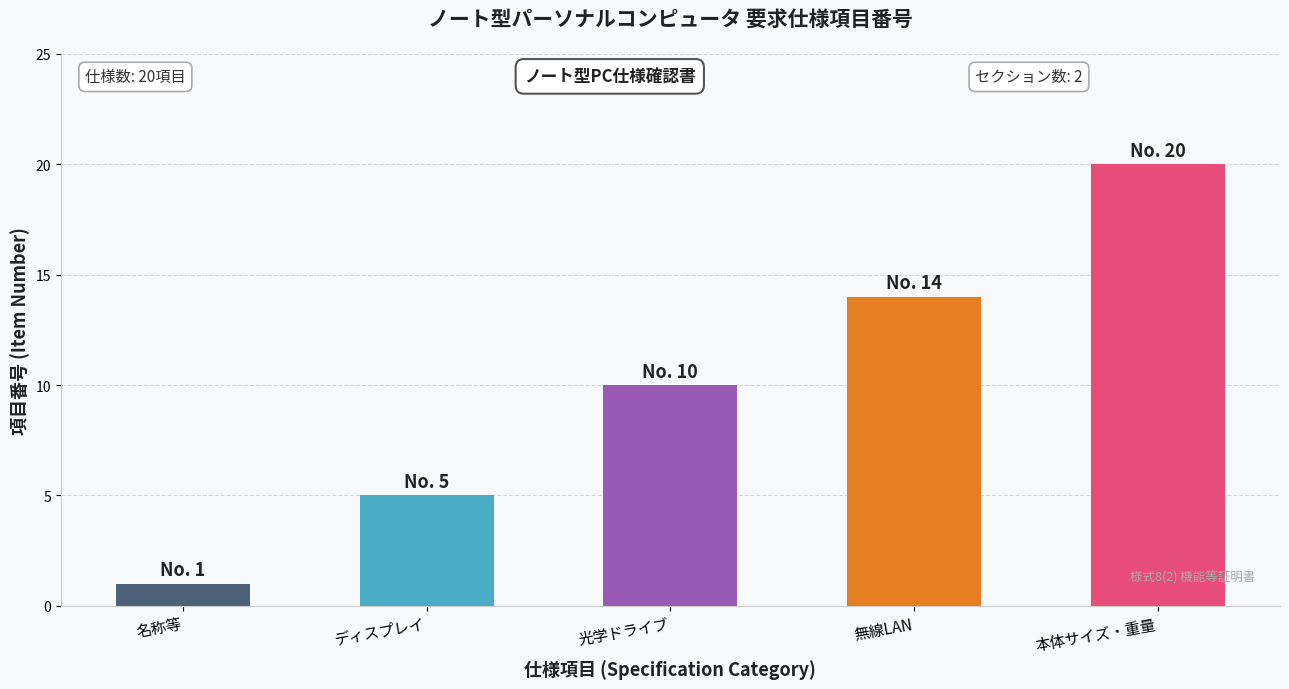

What is the ratio of the value at 無線LAN to the value at 名称等?

14.0